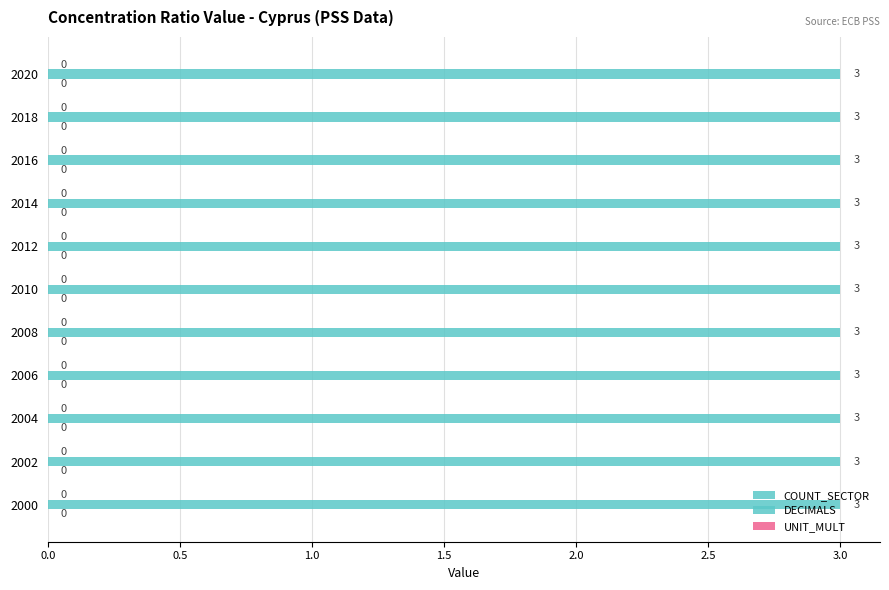

The value of DECIMALS at 2006 is 3. True or false?

True